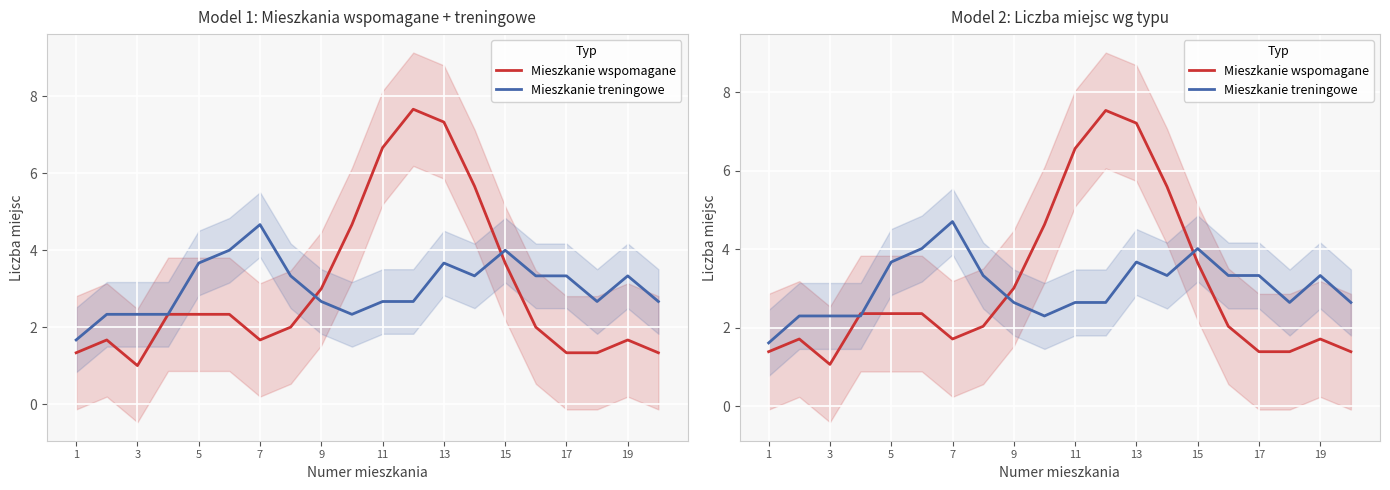

Which has a higher value, 13 or 19?

13